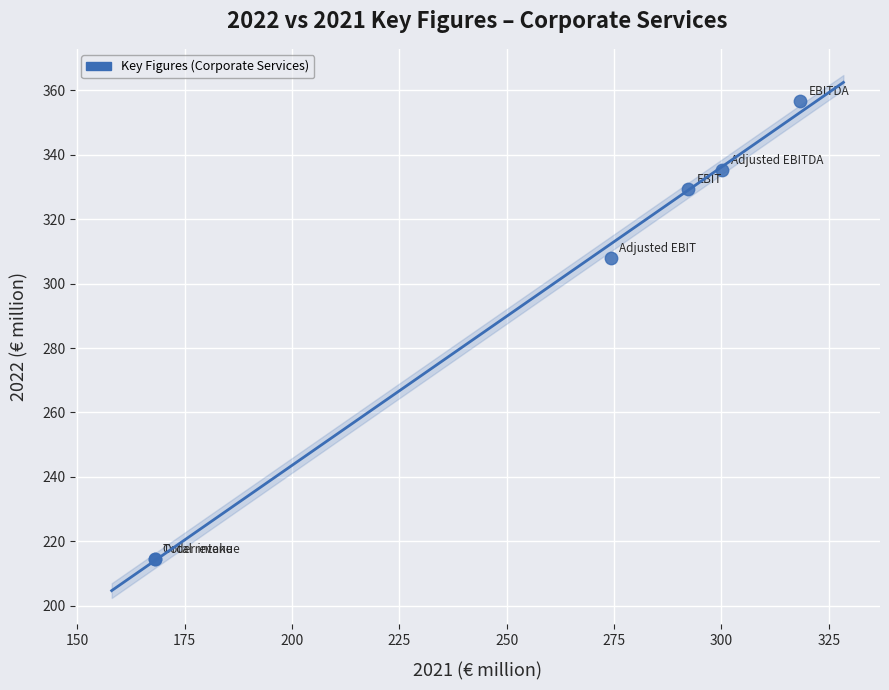

What Y value in the scatter plot is closest to 285?

308.1